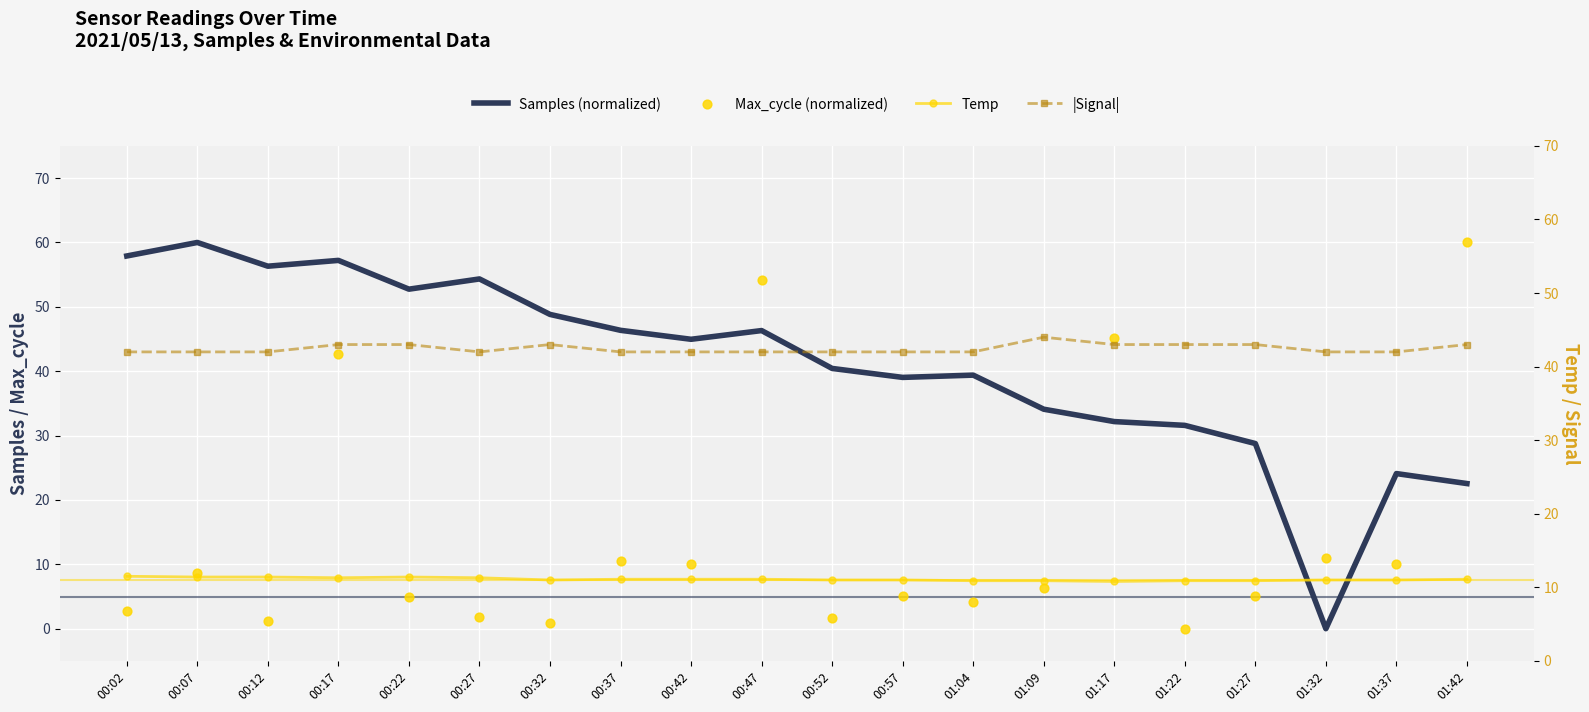

Which series has the widest spread of Y values?

Samples (normalized)